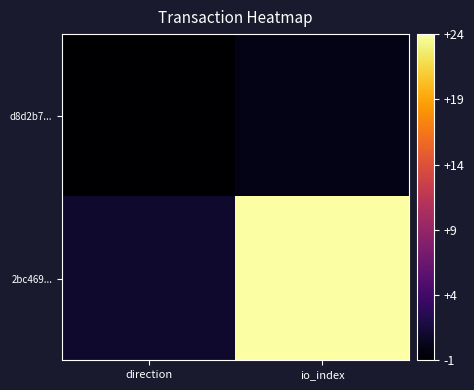

List the series in order of their overall mean, lowest first.

d8d2b7..., 2bc469...